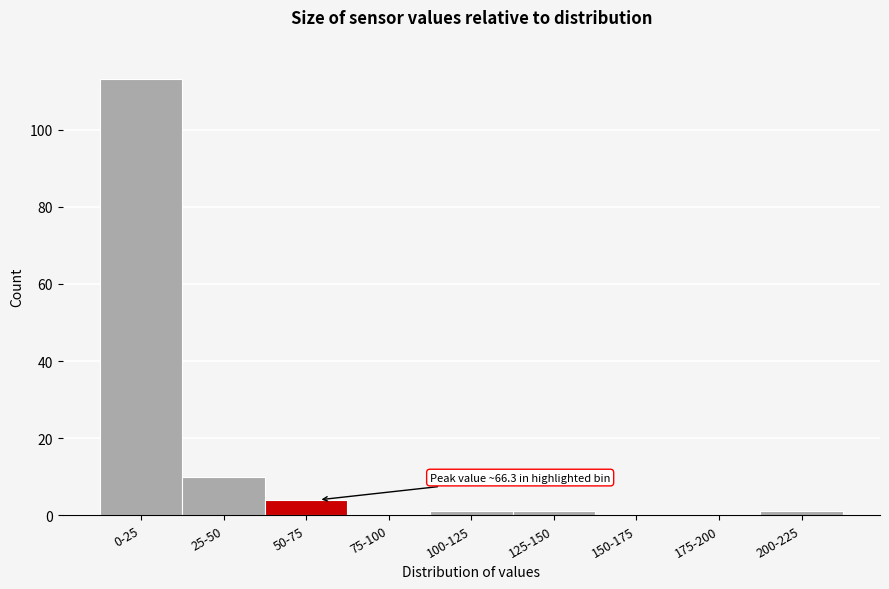

Reading right to left, list all the values displayed in this chart.

200-225=1	175-200=0	150-175=0	125-150=1	100-125=1	75-100=0	50-75=4	25-50=10	0-25=113